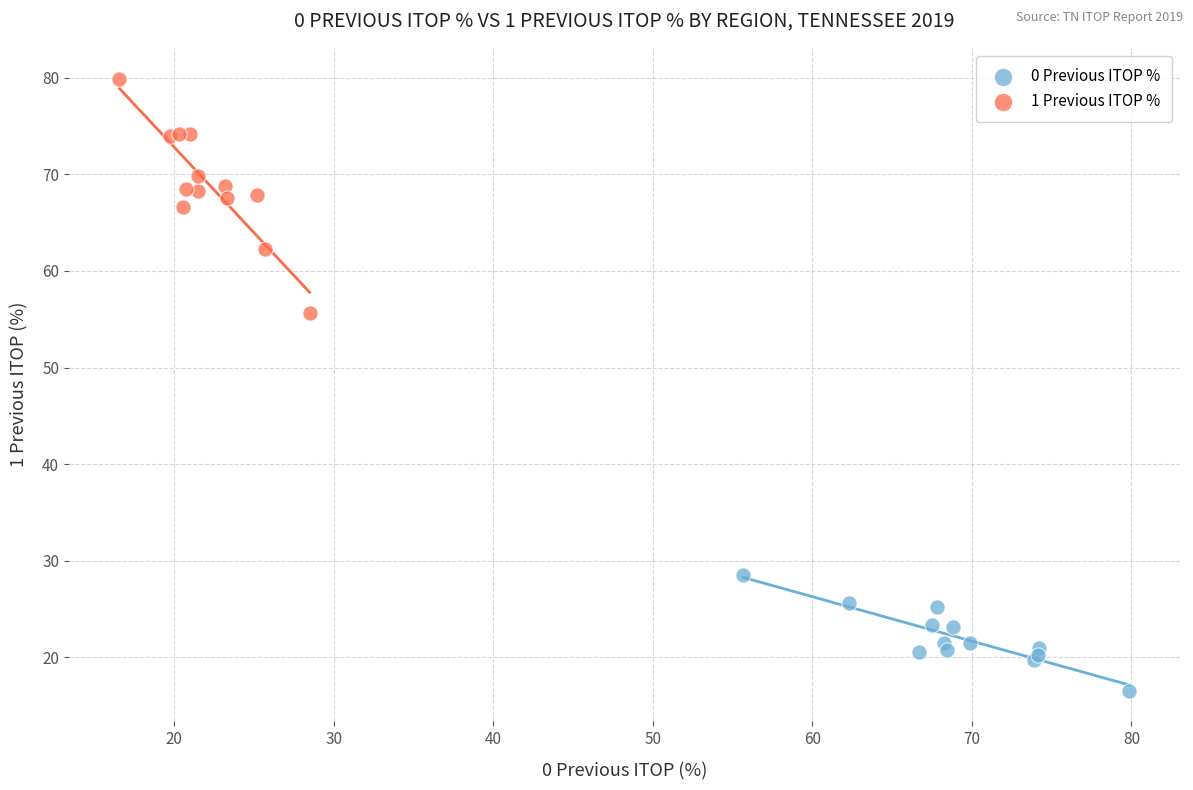

Which series contains the highest Y value?

1 Previous ITOP %